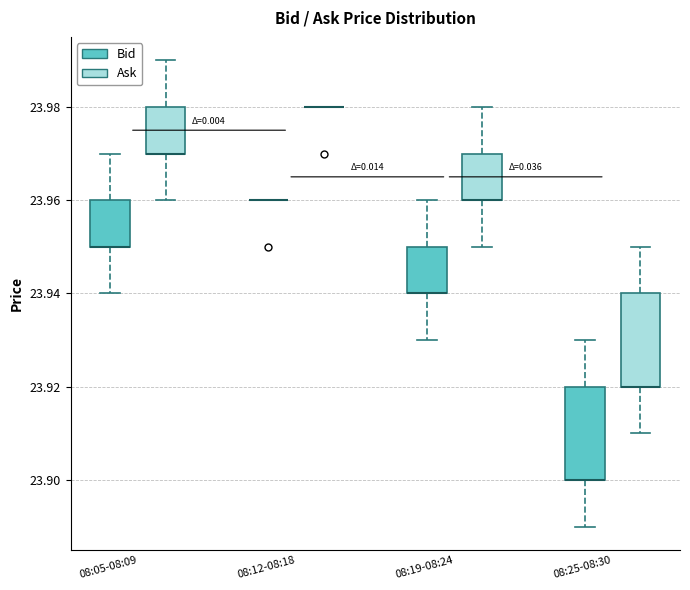

Reading left to right, transcribe this box plot: for each box, give where its median line is, the range the box spans, and where its two whiskers end, as read against the y-axis. The values are not printed on the chart, so give them approximately, as read against the axis.

08:05-08:09 (Bid): median 23.95 (drawn on the box's lower edge), box 23.95 to 23.96, whiskers 23.94 to 23.97
08:05-08:09 (Ask): median 23.97 (drawn on the box's lower edge), box 23.97 to 23.98, whiskers 23.96 to 23.99
08:12-08:18 (Bid): box collapsed to a line at 23.96, whiskers 23.96 to 23.96
08:12-08:18 (Ask): box collapsed to a line at 23.98, whiskers 23.98 to 23.98
08:19-08:24 (Bid): median 23.94 (drawn on the box's lower edge), box 23.94 to 23.95, whiskers 23.93 to 23.96
08:19-08:24 (Ask): median 23.96 (drawn on the box's lower edge), box 23.96 to 23.97, whiskers 23.95 to 23.98
08:25-08:30 (Bid): median 23.90 (drawn on the box's lower edge), box 23.90 to 23.92, whiskers 23.89 to 23.93
08:25-08:30 (Ask): median 23.92 (drawn on the box's lower edge), box 23.92 to 23.94, whiskers 23.91 to 23.95